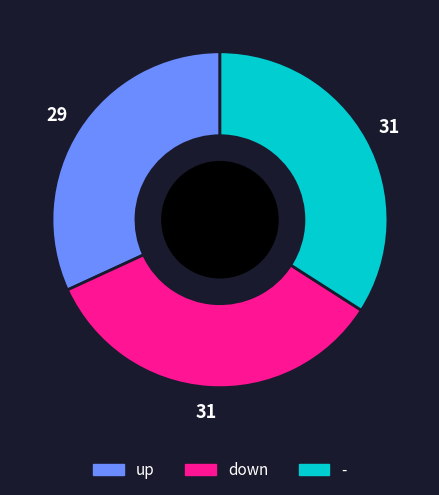

The down slice represents 34% of the pie. True or false?

True